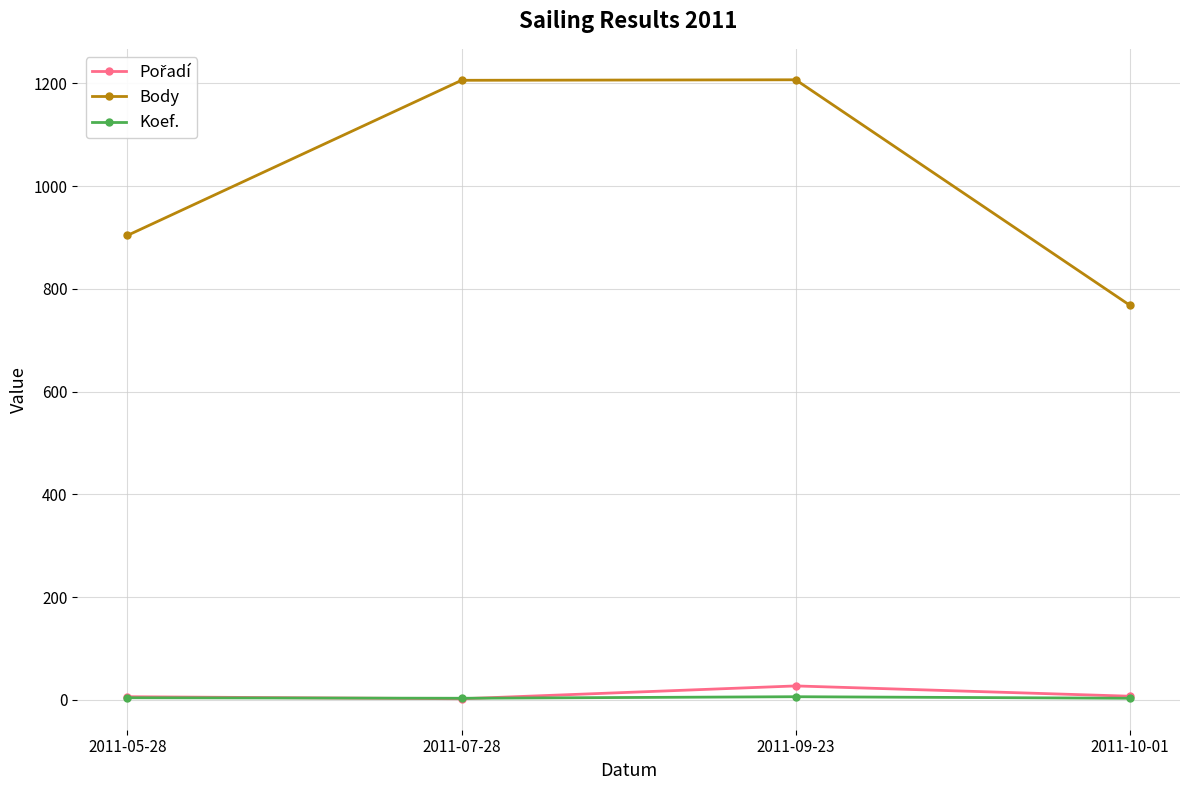

Is it true that Body equals 1370 at 2011-10-01?

False